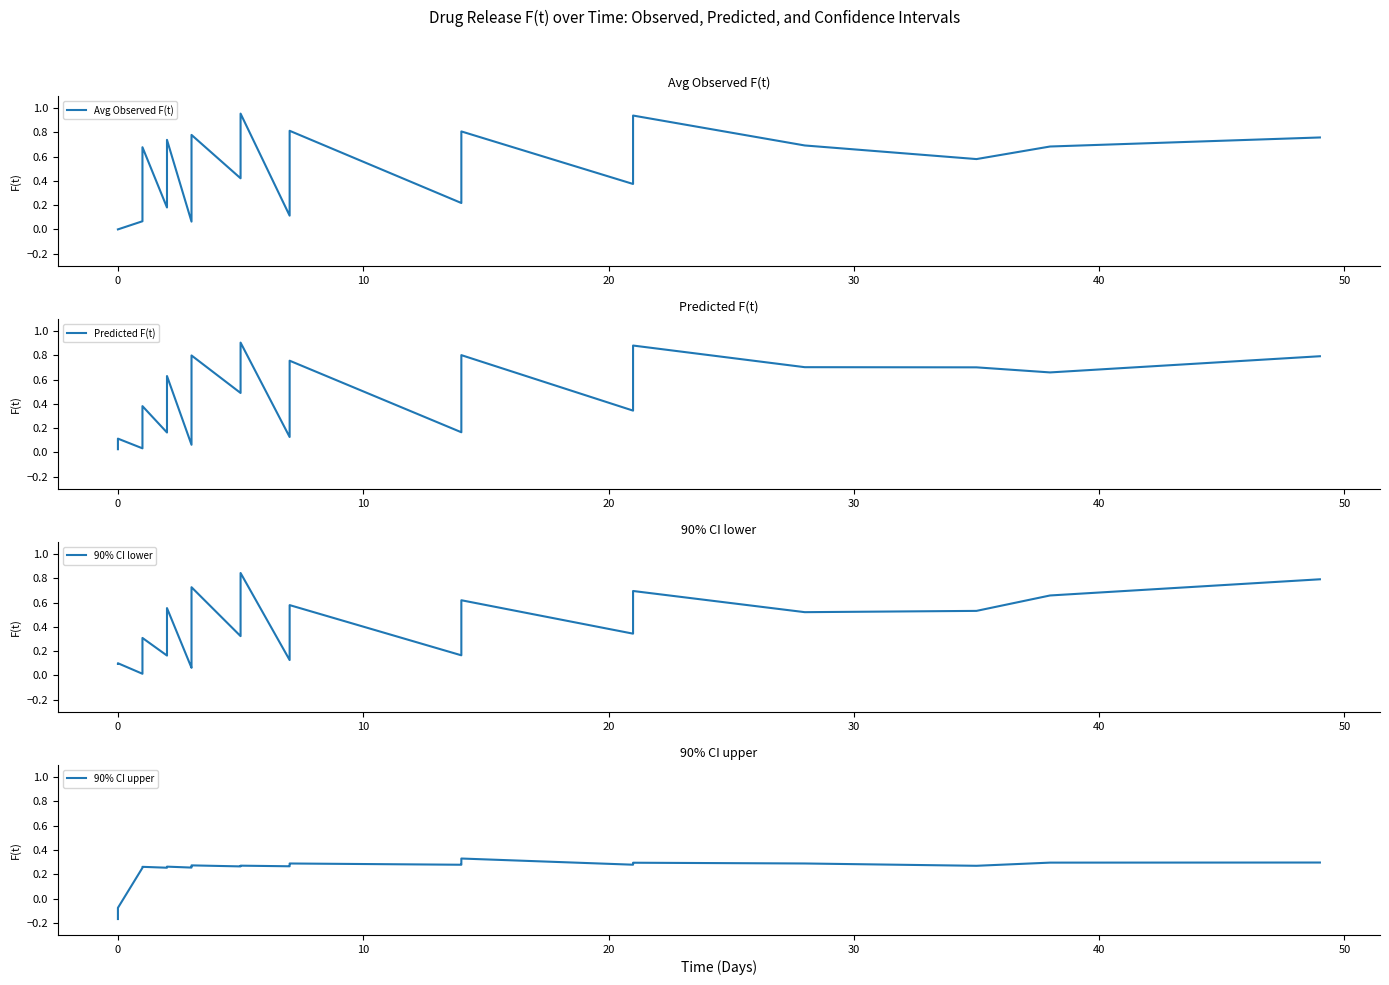

What is the difference between the maximum and second lowest values in the 90% CI lower series?

0.8